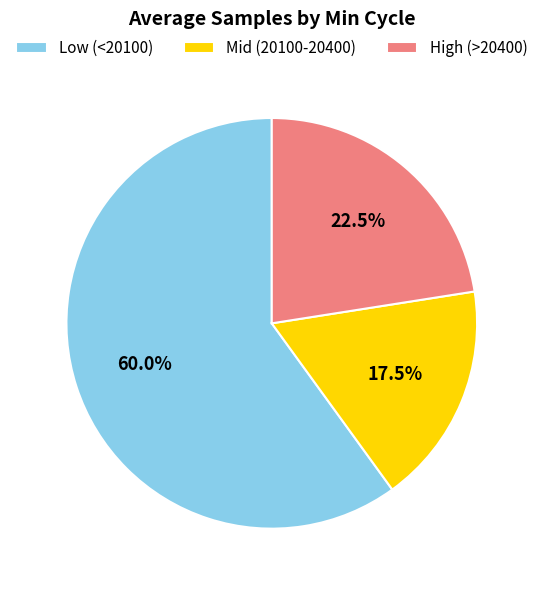

What is the smallest slice in the pie chart?

Mid (20100-20400)